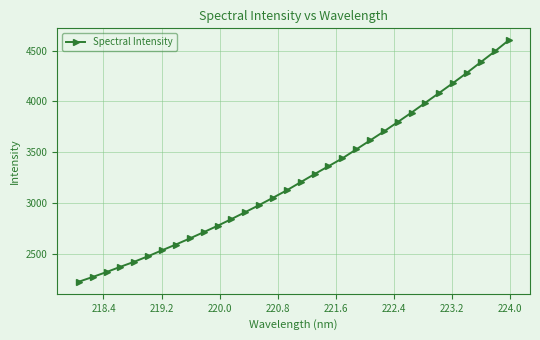

What is the sum of all values?

104116.1